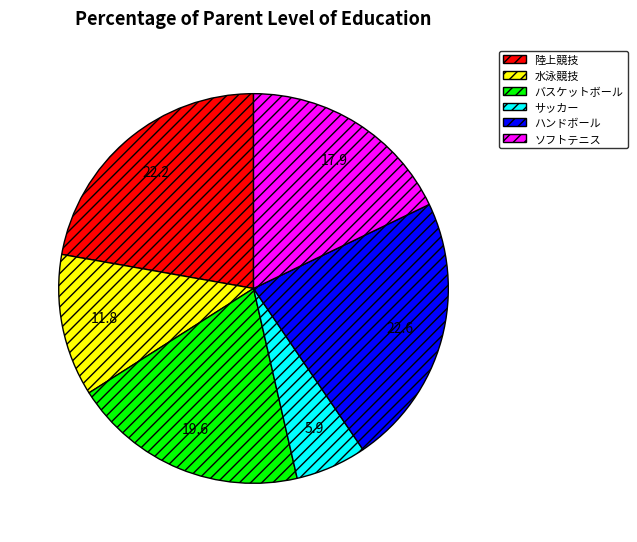

How many slices are in this pie chart?

6